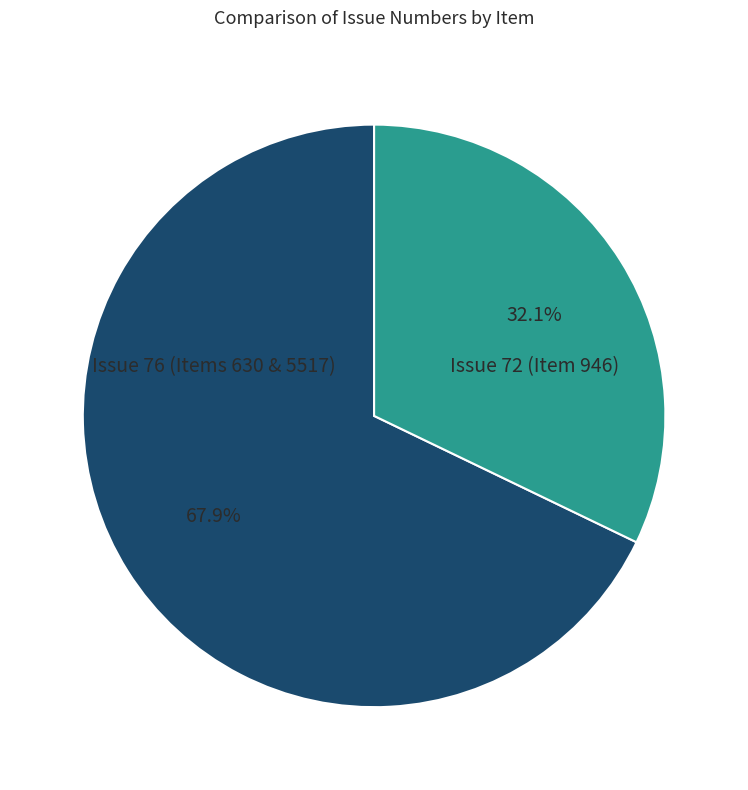

Is there a majority slice in this chart?

Yes